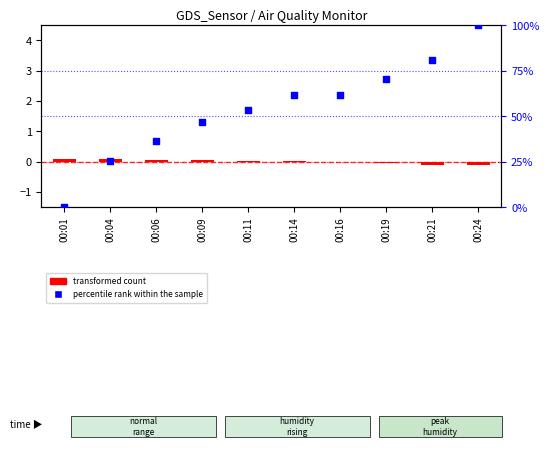

Which series has the widest spread of Y values?

percentile rank within the sample